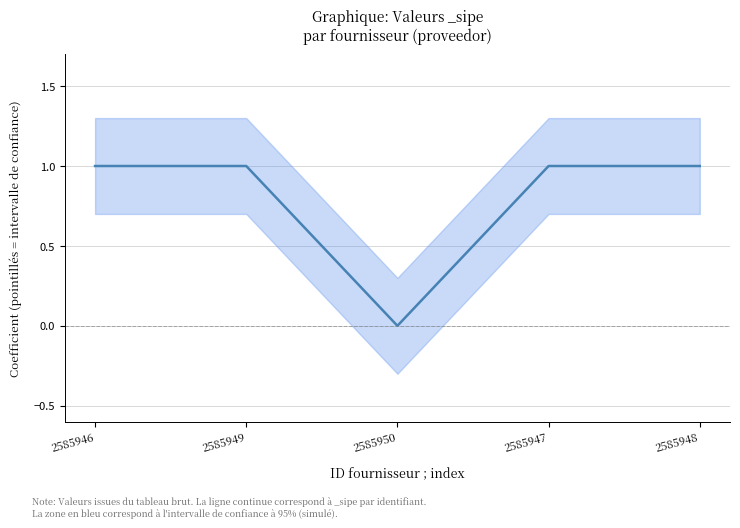

List the labels in order of value, largest first.

2585946, 2585949, 2585947, 2585948, 2585950